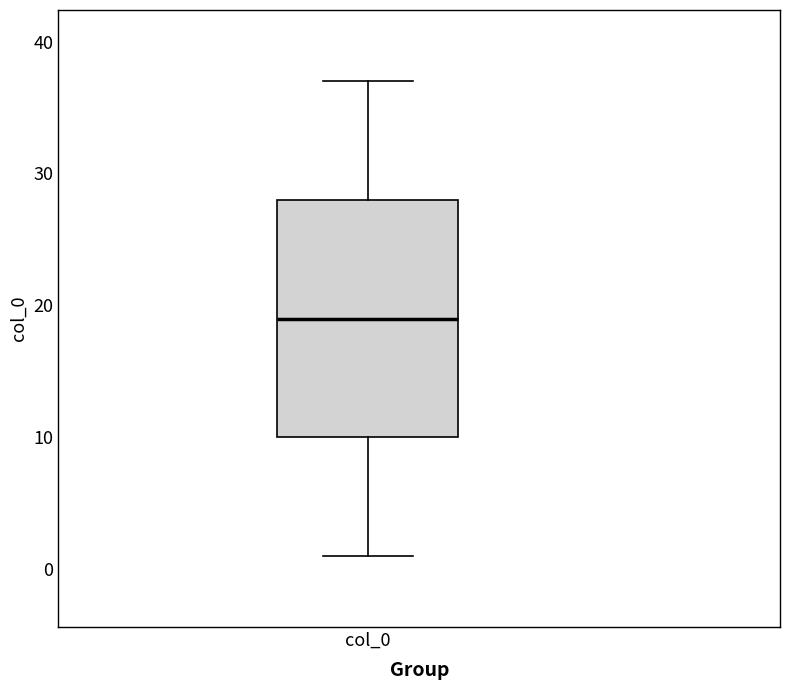

Transcribe this box plot: give where the median line is, the range the box spans, and where the two whiskers end, as read against the y-axis. The values are not printed on the chart, so give them approximately, as read against the axis.

median 19, box 10 to 28, whiskers 1 to 37